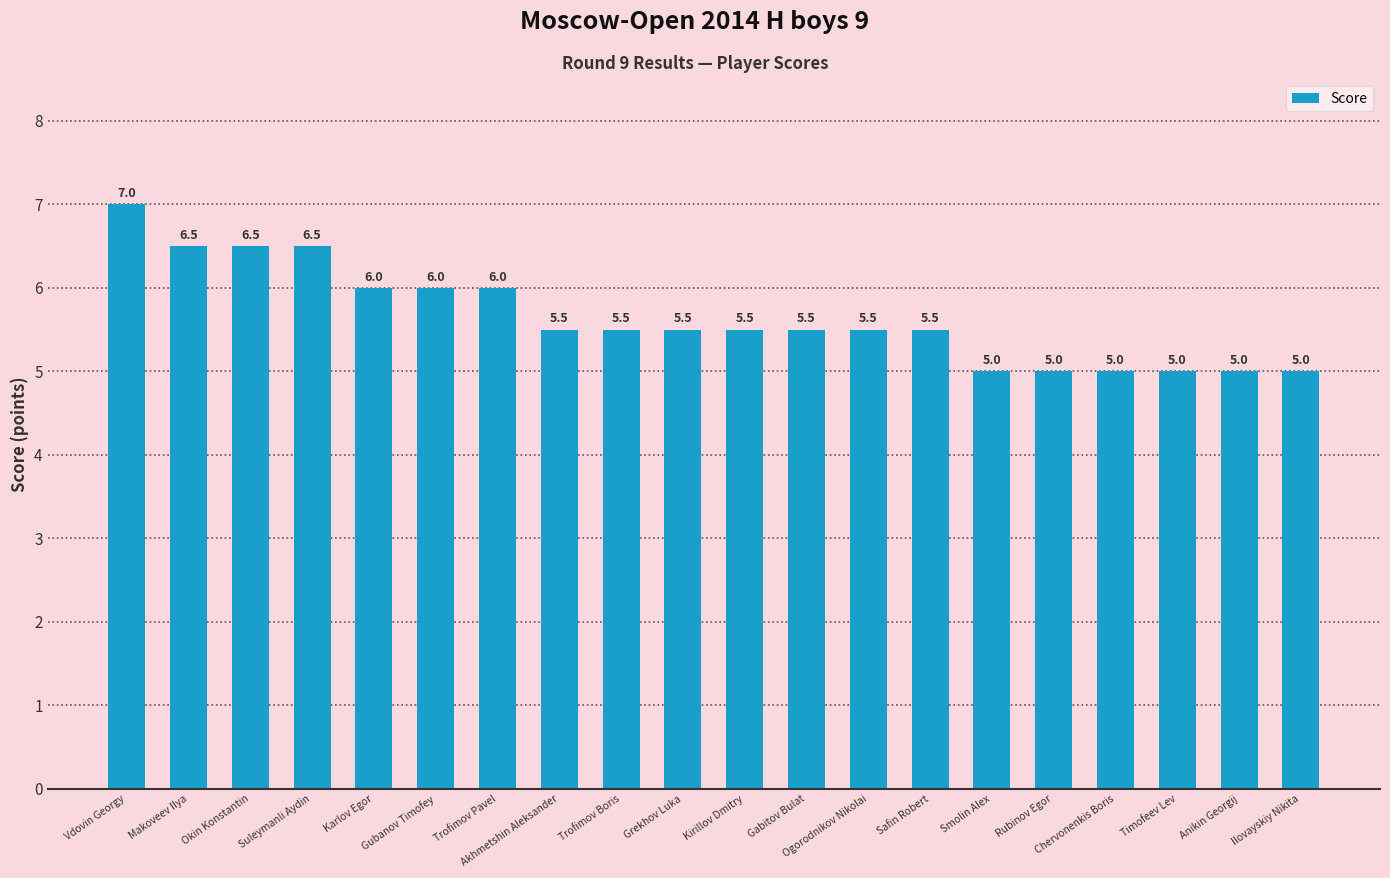

Count the number of values greater than 5.

14